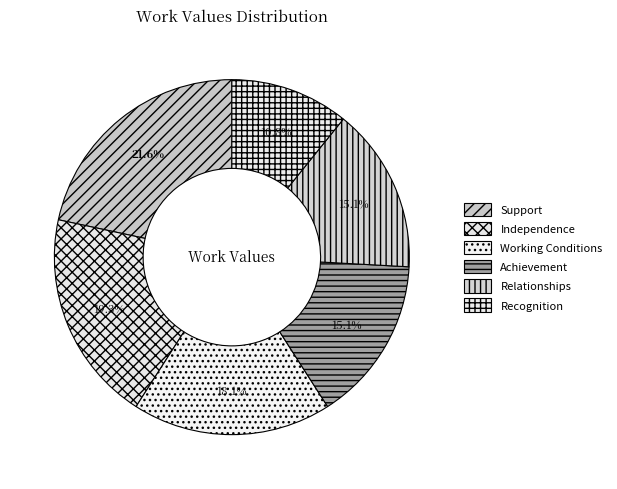

Does any single category account for the majority?

No